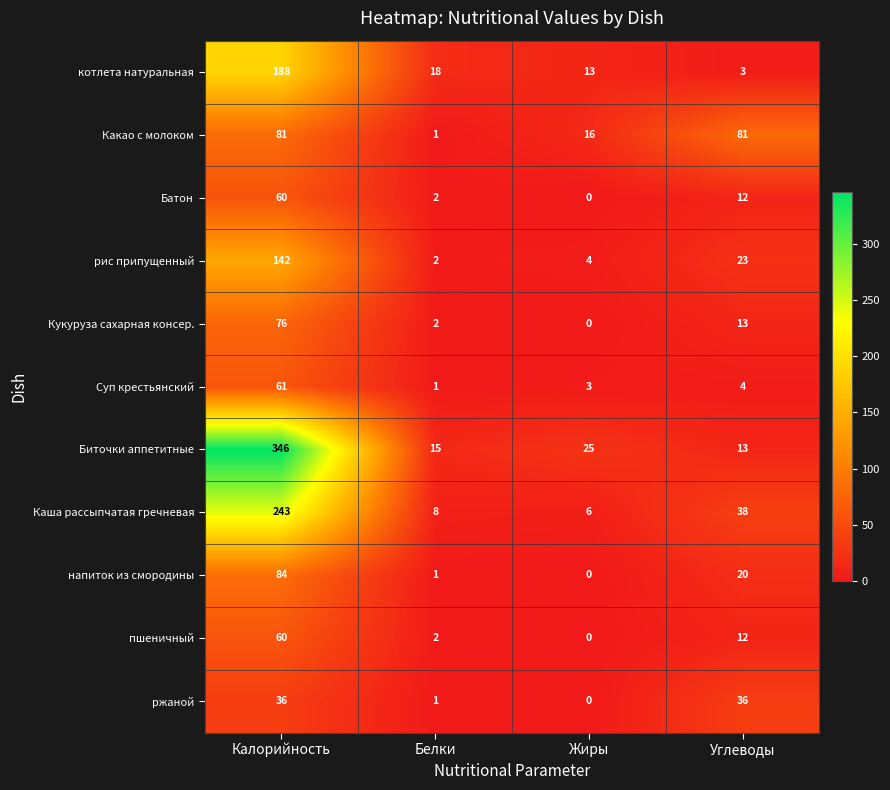

What is the sum of the ржаной values at Калорийность and Белки?

37